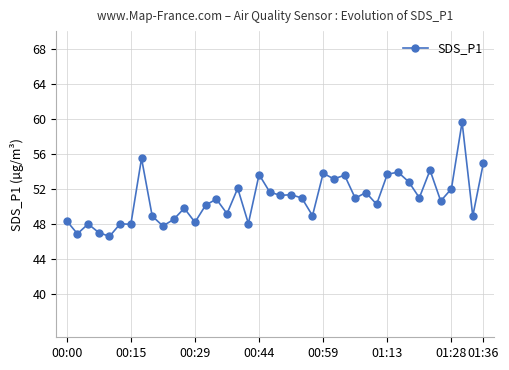

True or false: there are more than 1 points higher than both neighbors.

True